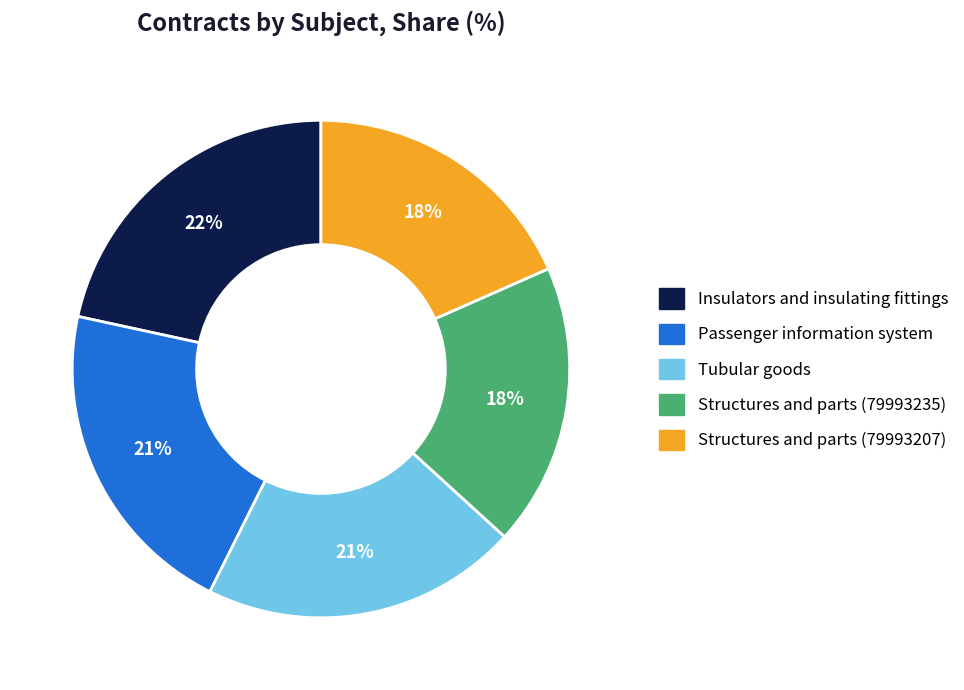

To the nearest percent, what percentage of the pie is Tubular goods?

21%